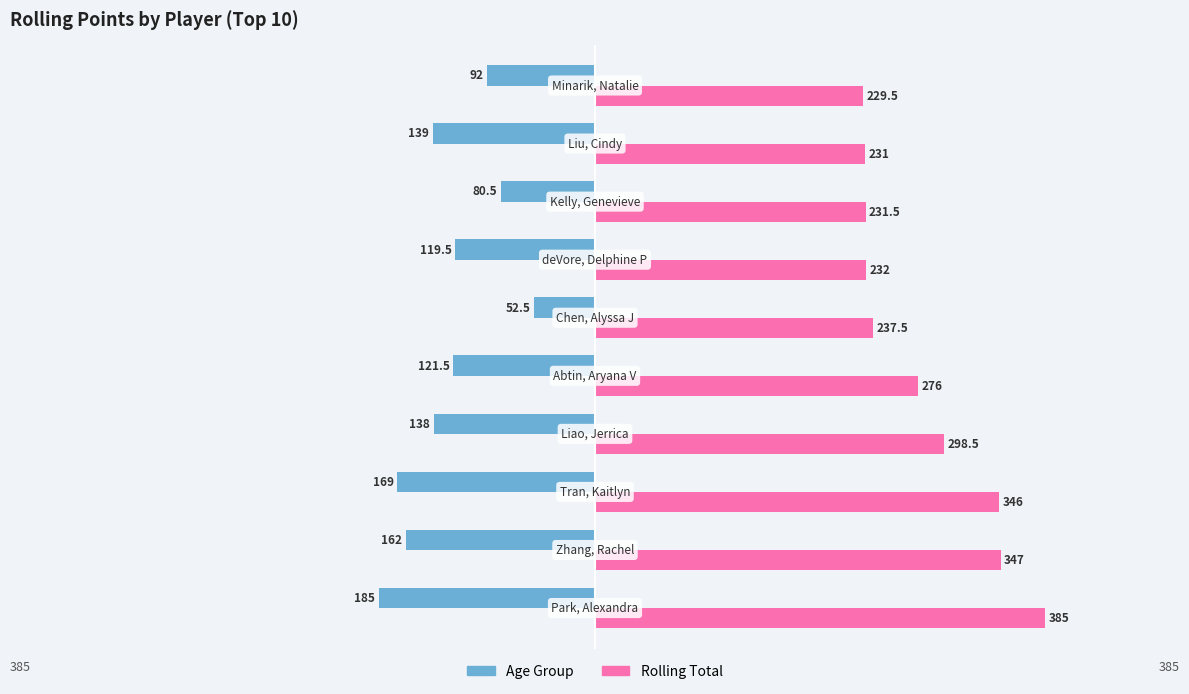

Which series has the largest total across all categories?

Rolling Total